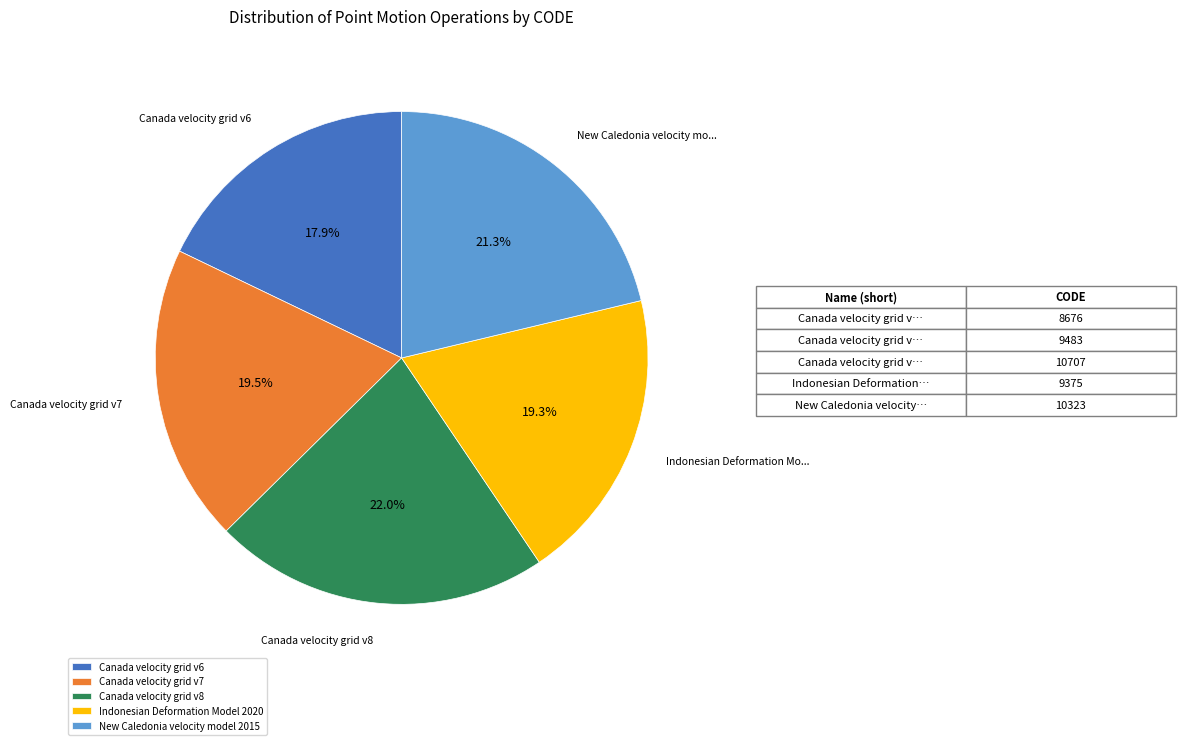

How many slices are in this pie chart?

5